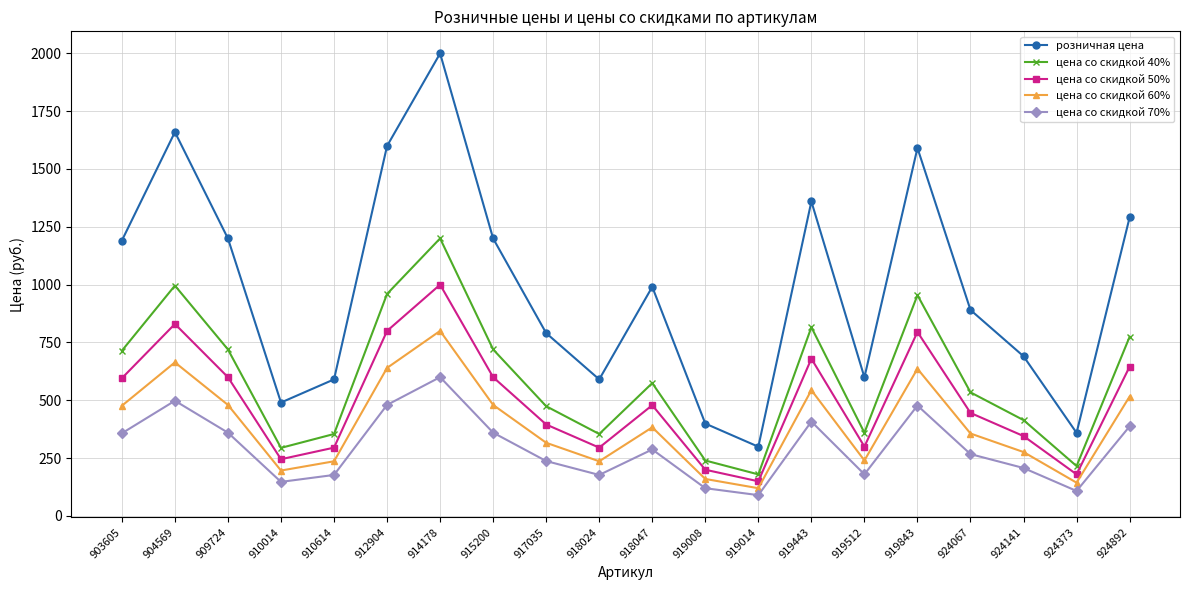

Between 910614 and 924141, which series saw the biggest shift?

розничная цена